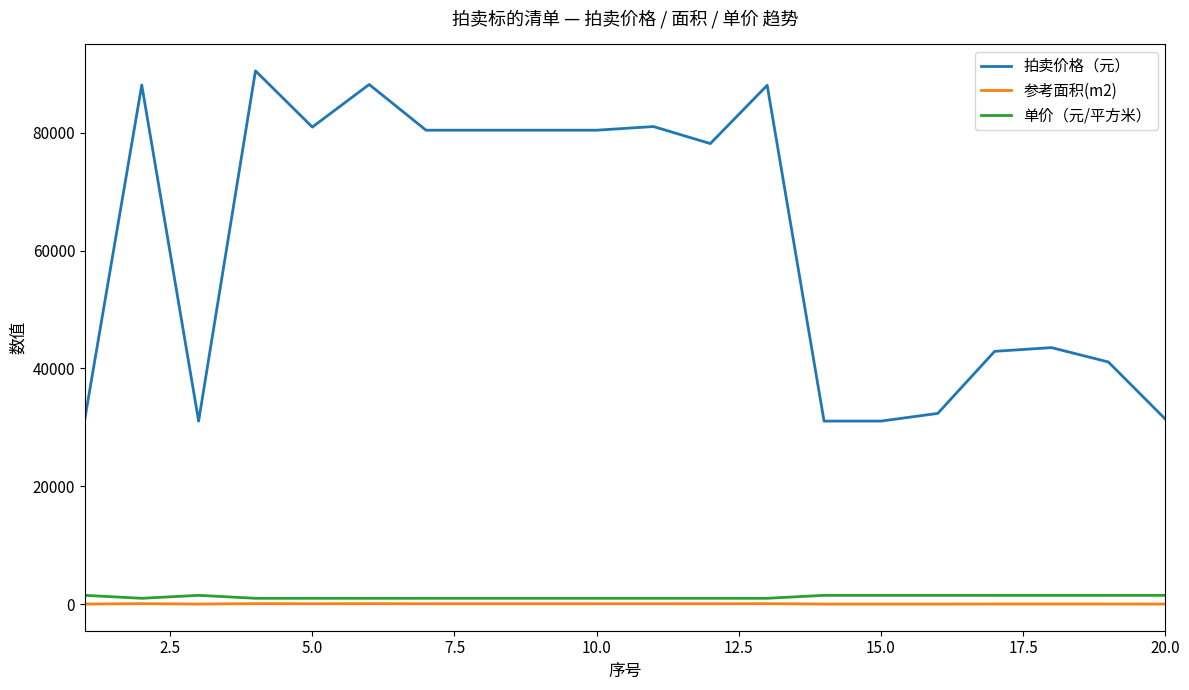

Which series has the largest total across all categories?

拍卖价格（元）